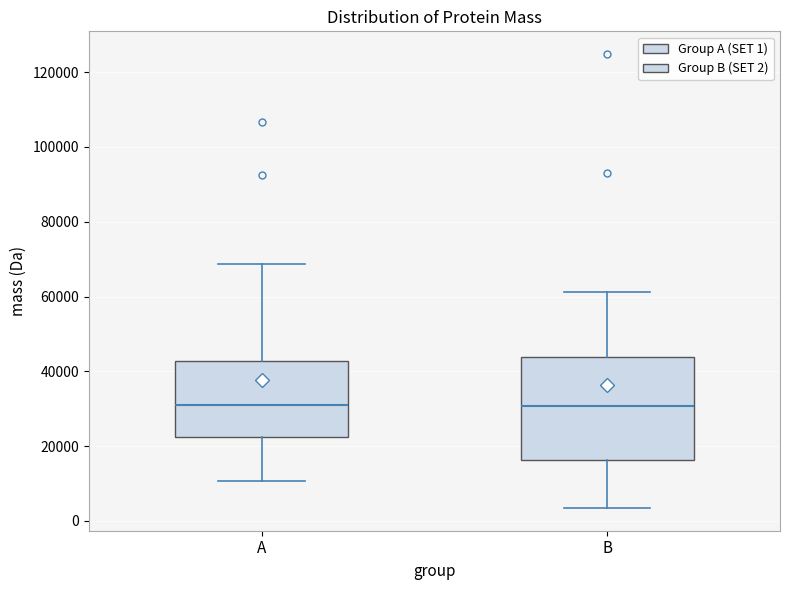

Where does the upper whisker of the box for B end on the y-axis? The values are not printed on the chart, so give them approximately, as read against the axis.

62000